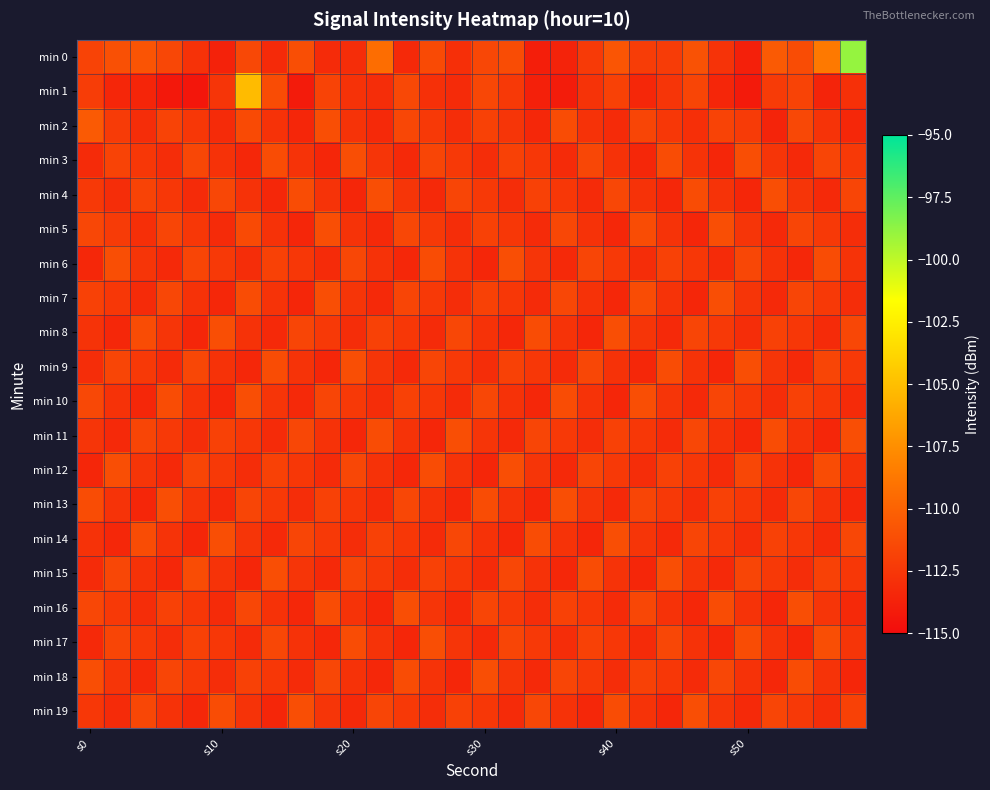

How many data points does each series have?

30